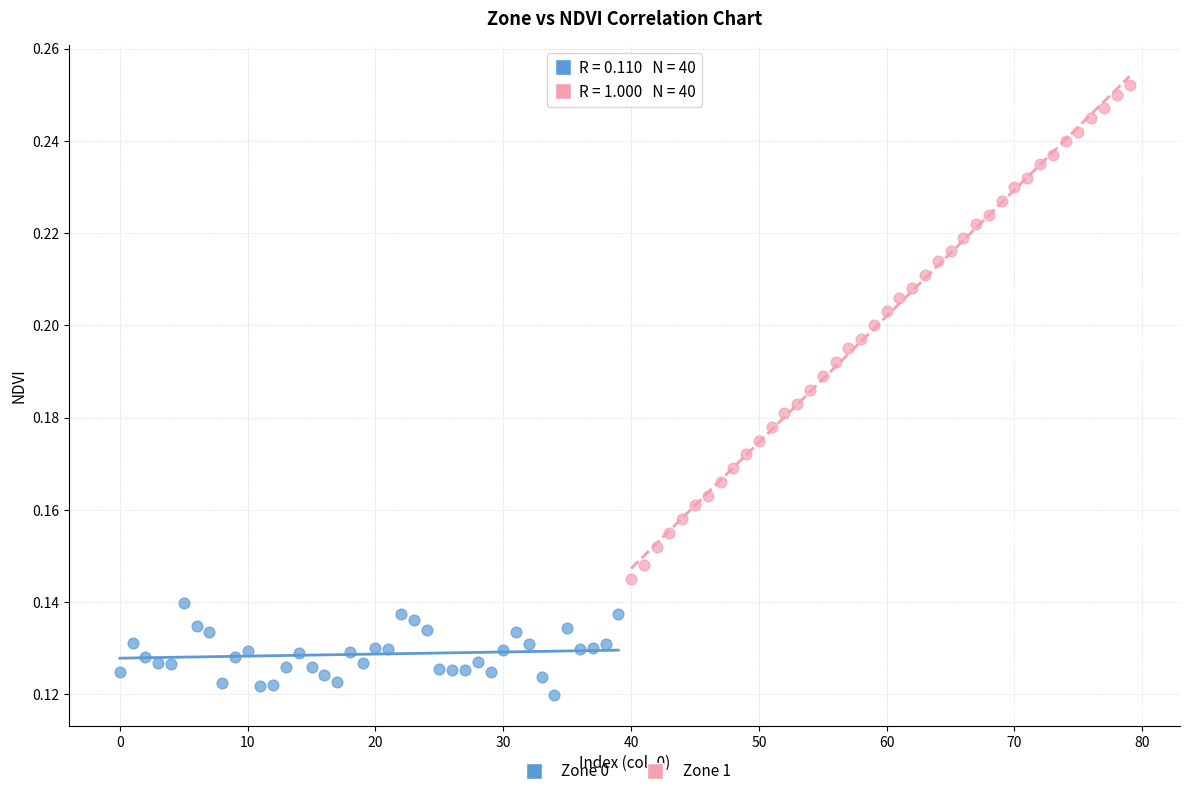

Which series reaches the maximum Y coordinate?

Zone 1